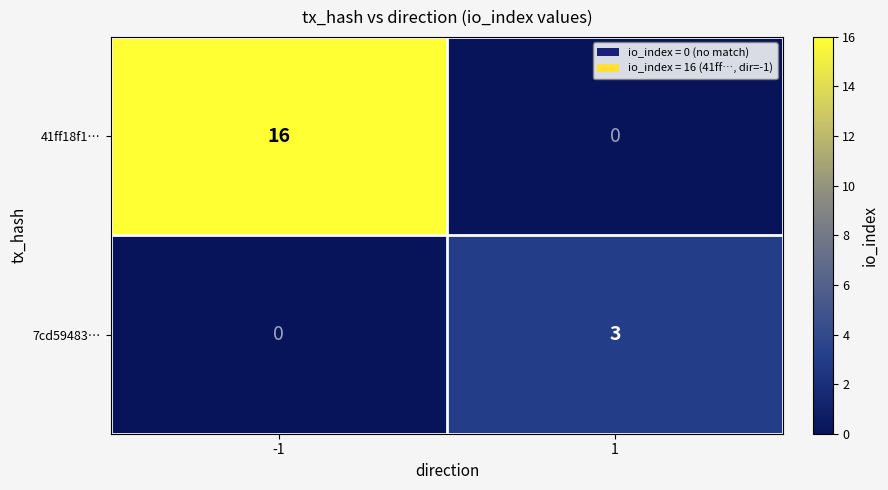

Reading left to right, transcribe all the data shown in this chart.

41ff18f1…: -1=16	1=0
7cd59483…: -1=0	1=3